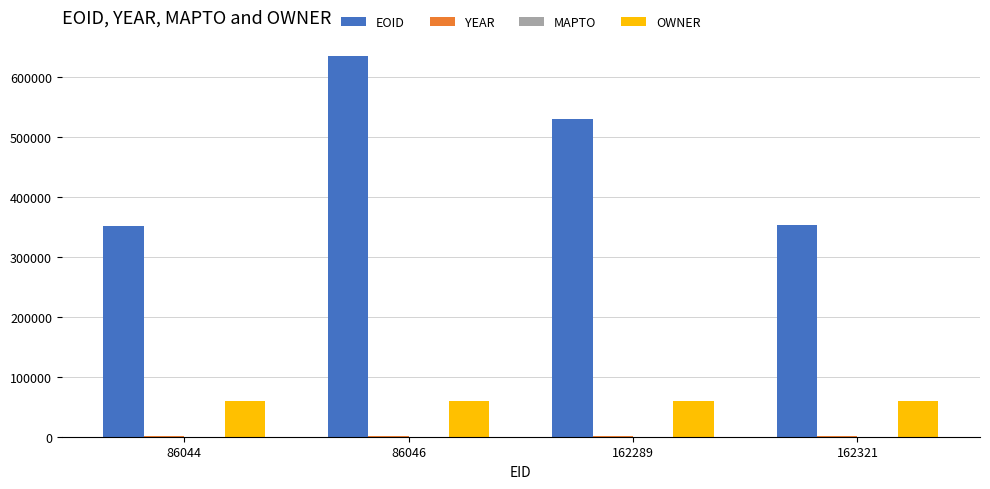

How many groups of bars are there?

4